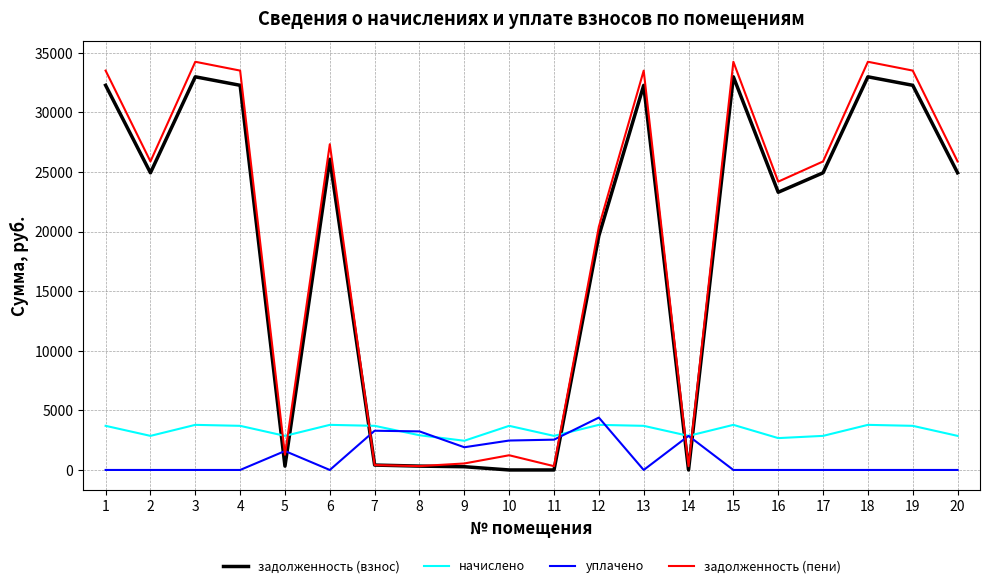

The value of уплачено at 13 is 0.0. True or false?

True